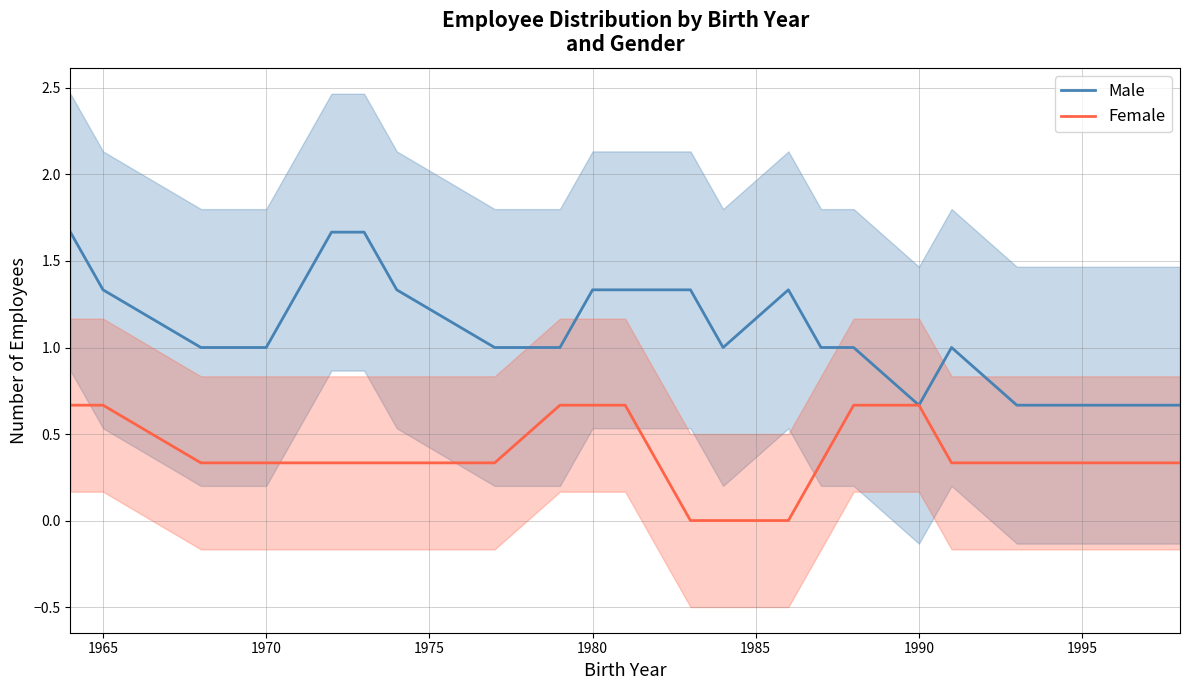

What are all the series names shown in the legend?

Male, Female